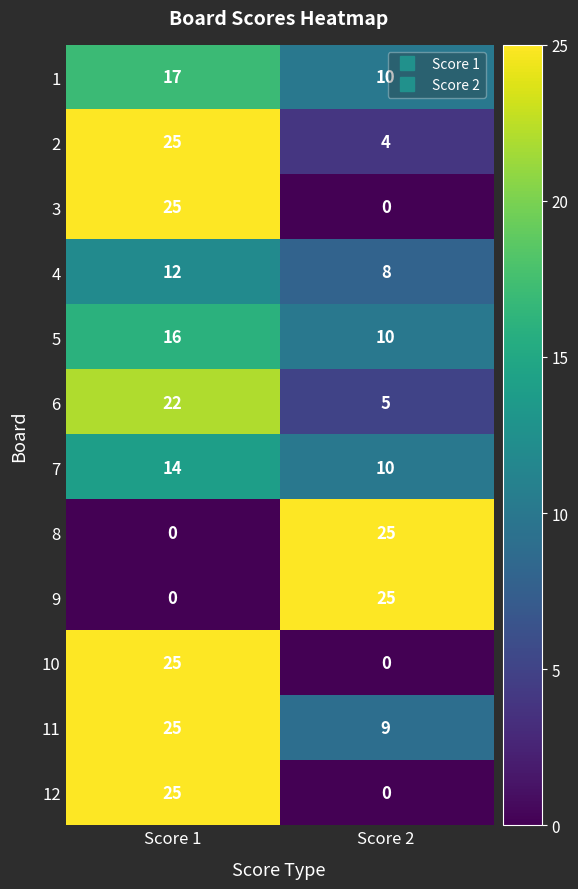

The value of 2 at Score 1 is 44. True or false?

False